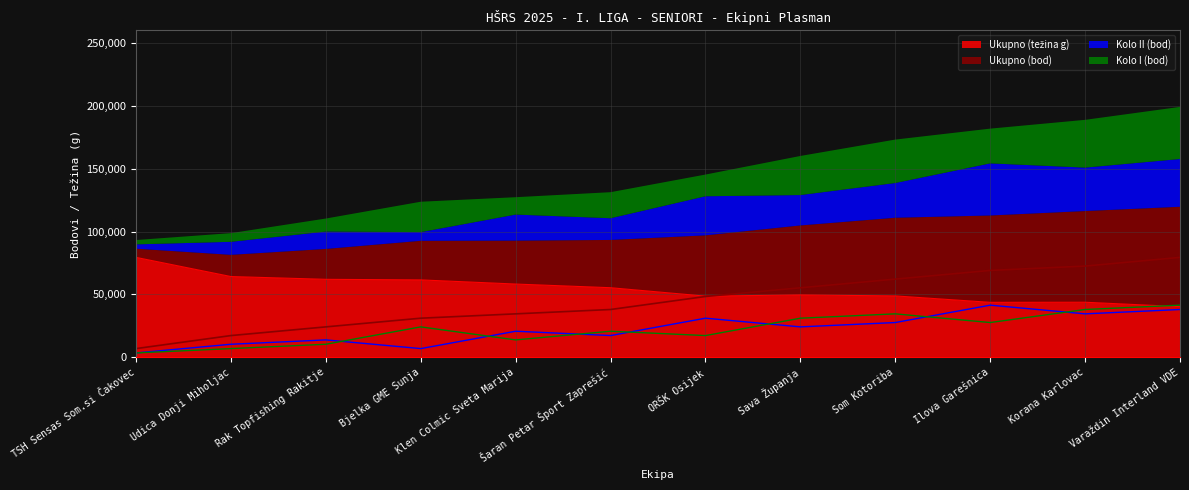

What is the value of the Ukupno (bod) point at the 1st from the left?

6907.2